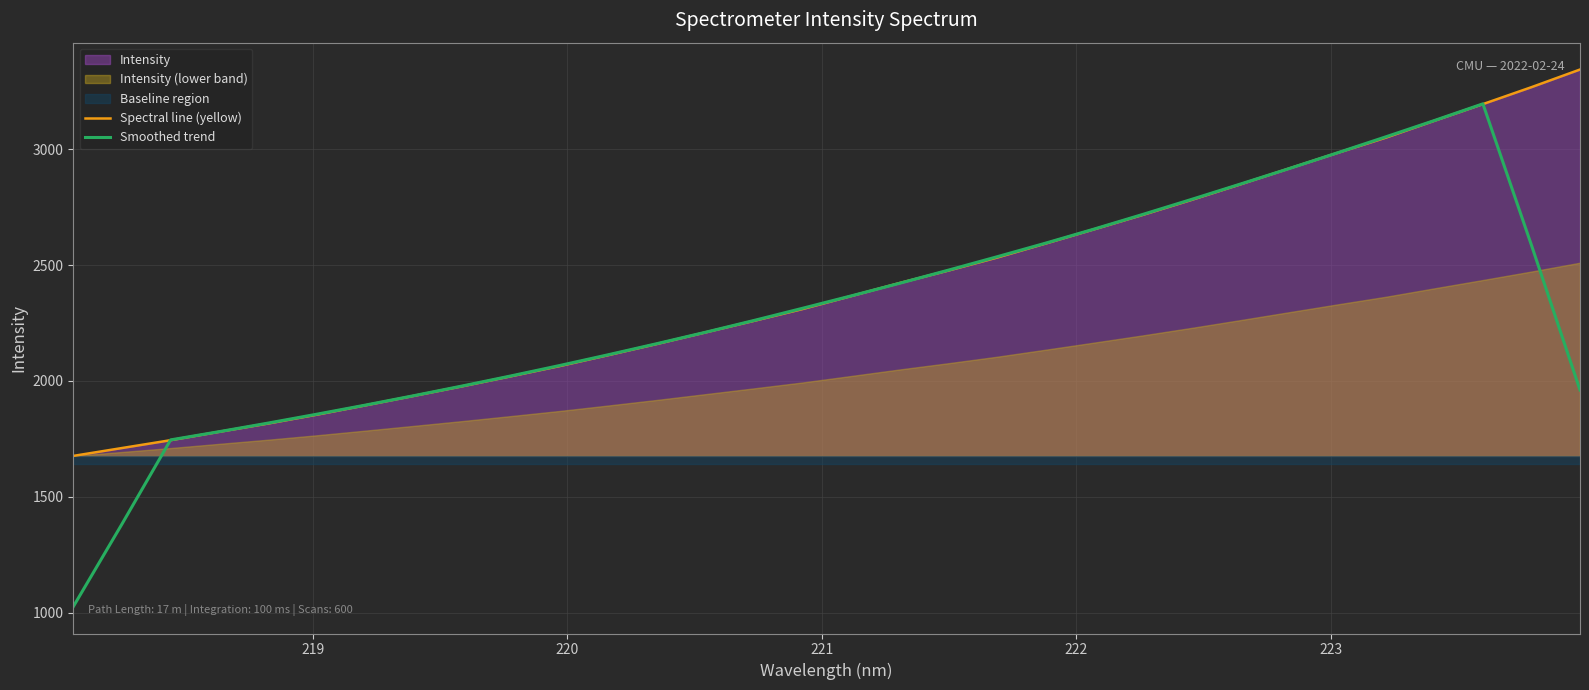

Which series has the largest total across all categories?

Spectral line (yellow)